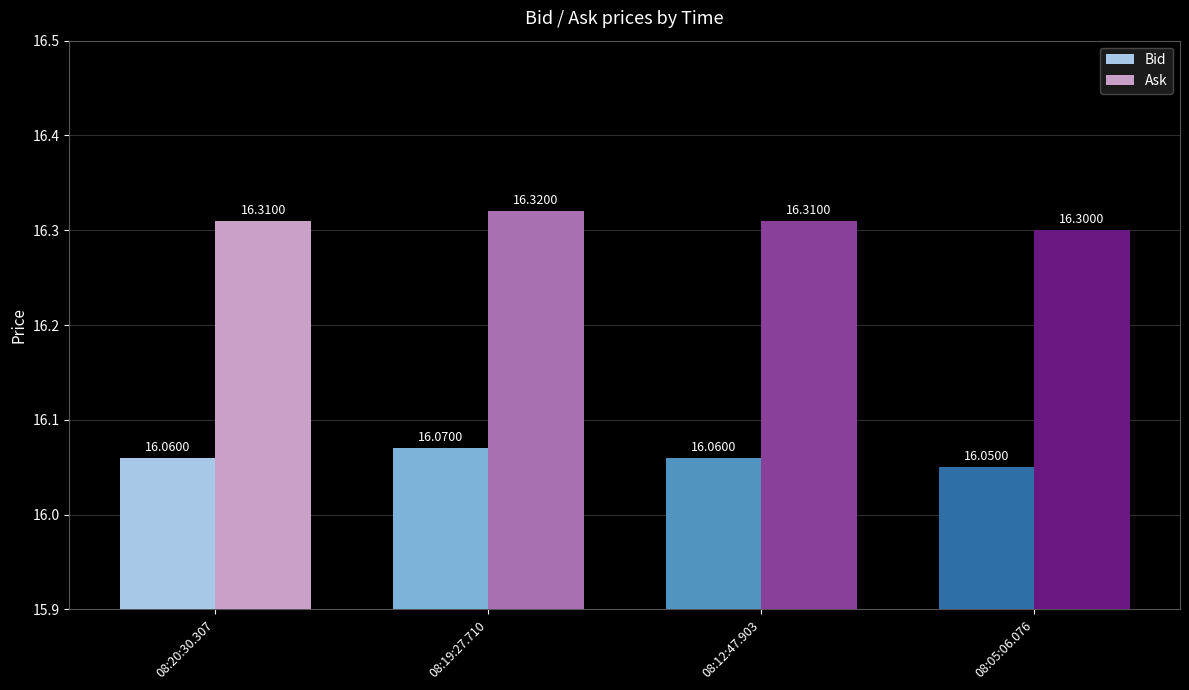

The Bid series shows 27.1 at 08:20:30.307. True or false?

False